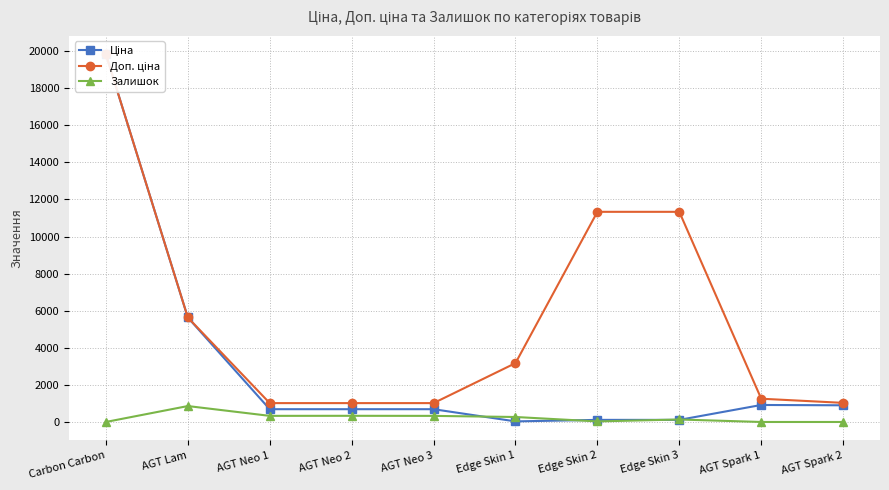

Reading left to right, list all the values displayed in this chart.

Ціна: Carbon Carbon=19831.1	AGT Lam=5636.0	AGT Neo 1=689.1	AGT Neo 2=689.1	AGT Neo 3=689.1	Edge Skin 1=31.7	Edge Skin 2=113.3	Edge Skin 3=113.3	AGT Spark 1=917.2	AGT Spark 2=899.5
Доп. ціна: Carbon Carbon=19831.1	AGT Lam=5636.0	AGT Neo 1=1017.8	AGT Neo 2=1017.8	AGT Neo 3=1017.8	Edge Skin 1=3174.0	Edge Skin 2=11334.0	Edge Skin 3=11334.0	AGT Spark 1=1254.8	AGT Spark 2=1030.8
Залишок: Carbon Carbon=1.0	AGT Lam=859.0	AGT Neo 1=330.0	AGT Neo 2=333.0	AGT Neo 3=329.0	Edge Skin 1=269.0	Edge Skin 2=30.0	Edge Skin 3=134.0	AGT Spark 1=0.0	AGT Spark 2=0.0